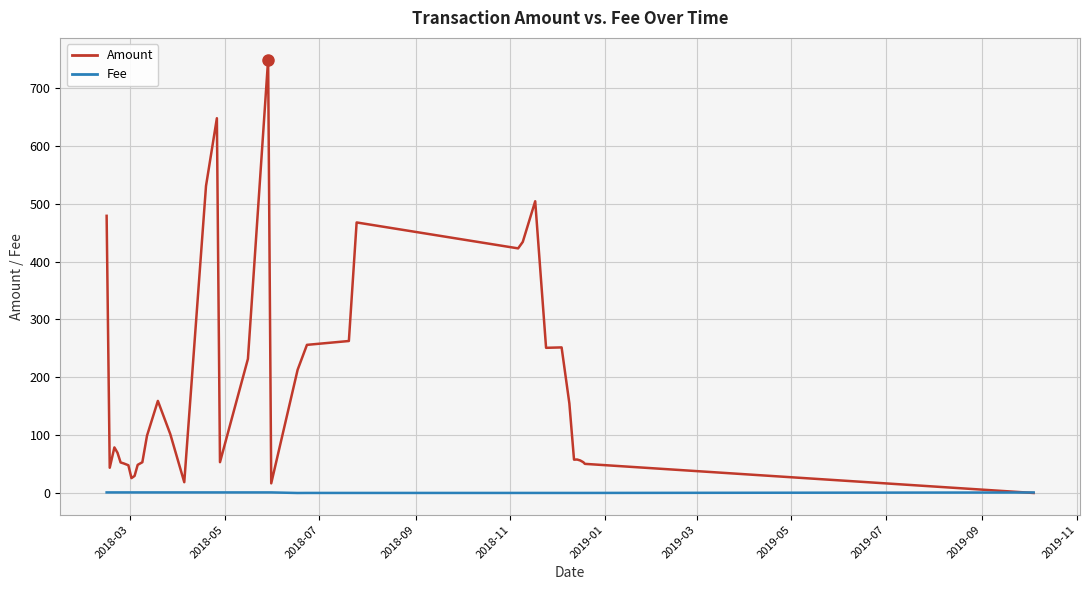

Which series has the widest spread of values?

Amount